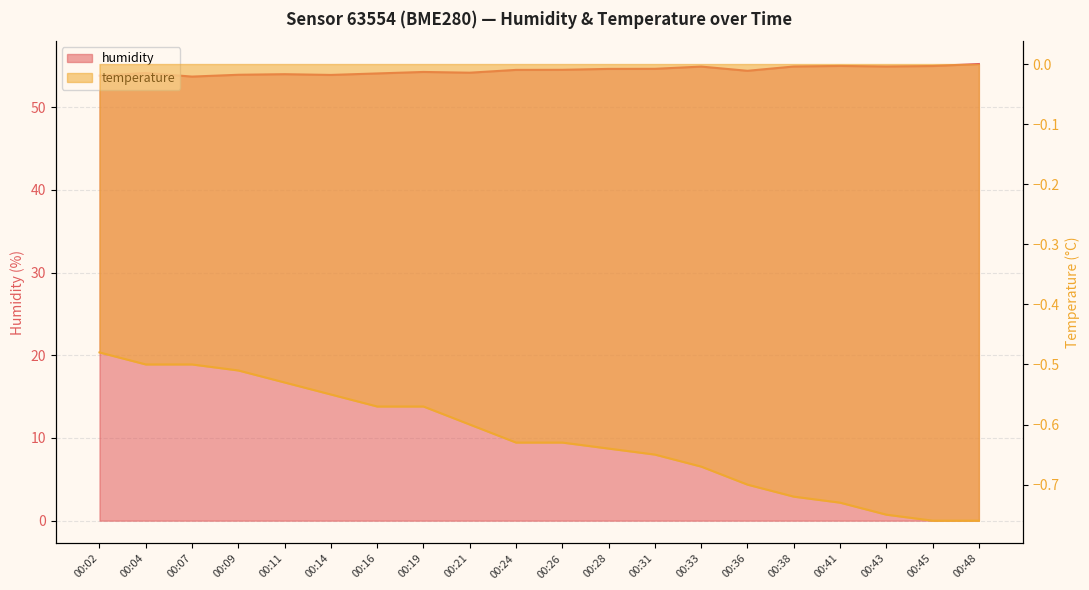

What is the sum of the temperature values at 00:14 and 00:41?

-1.3